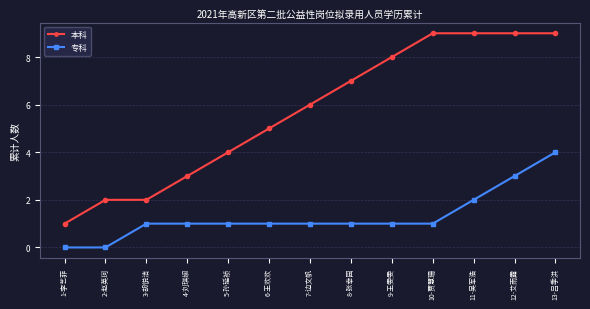

What is the difference between the 专科 values at 11-吴军浩 and 1-李艺菲?

2